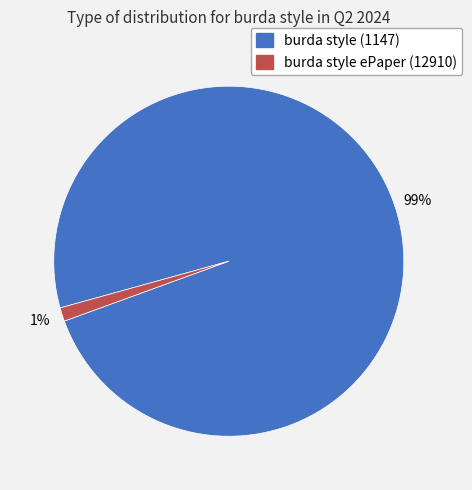

The burda style ePaper (12910) slice represents 7% of the pie. True or false?

False